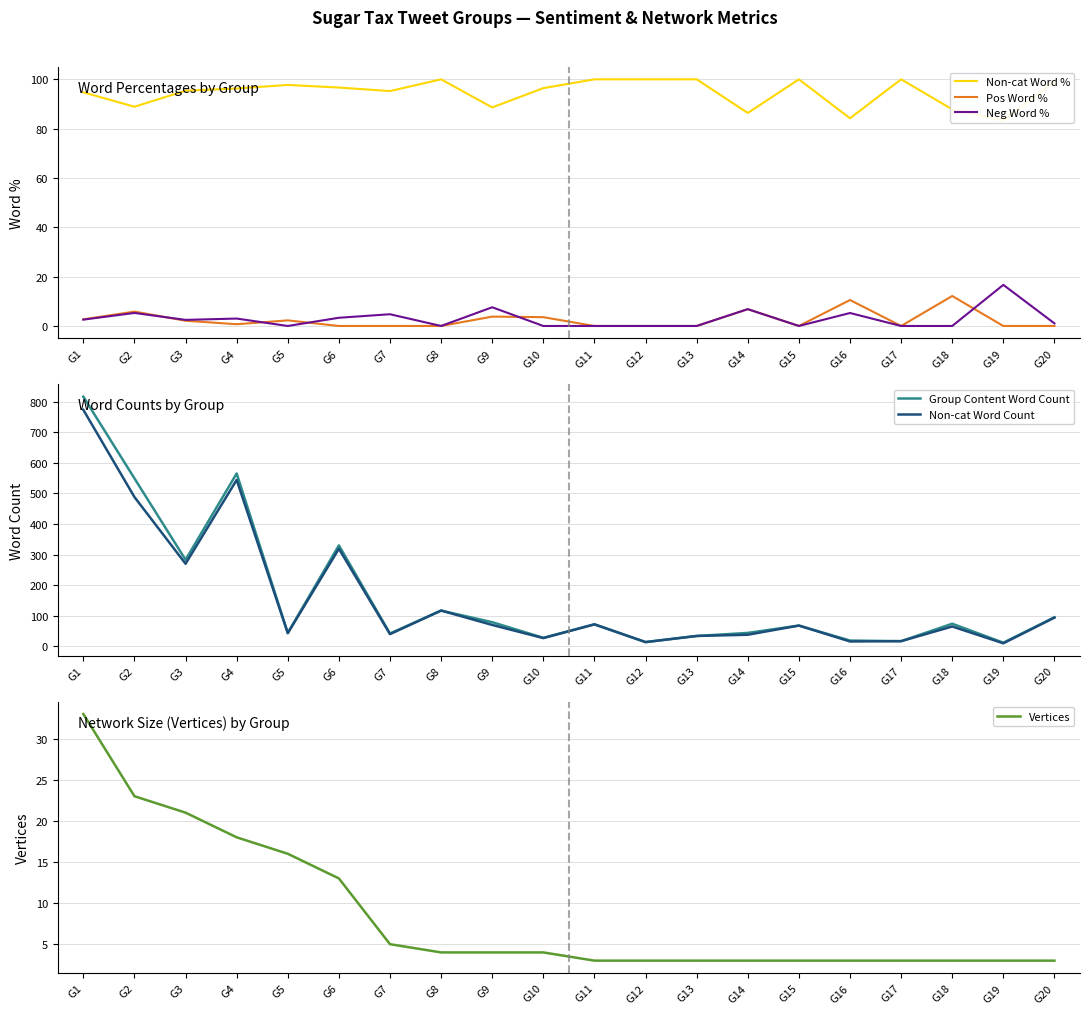

How many interior local peaks does the Neg Word % series have?

7